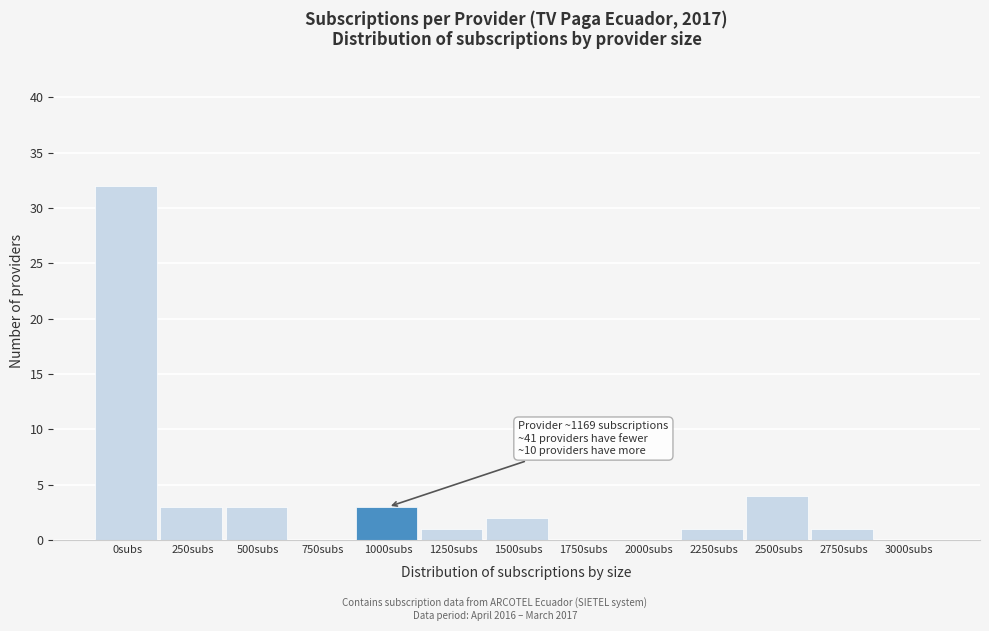

Reading left to right, transcribe all the data shown in this chart.

0subs=32	250subs=3	500subs=3	750subs=0	1000subs=3	1250subs=1	1500subs=2	1750subs=0	2000subs=0	2250subs=1	2500subs=4	2750subs=1	3000subs=0